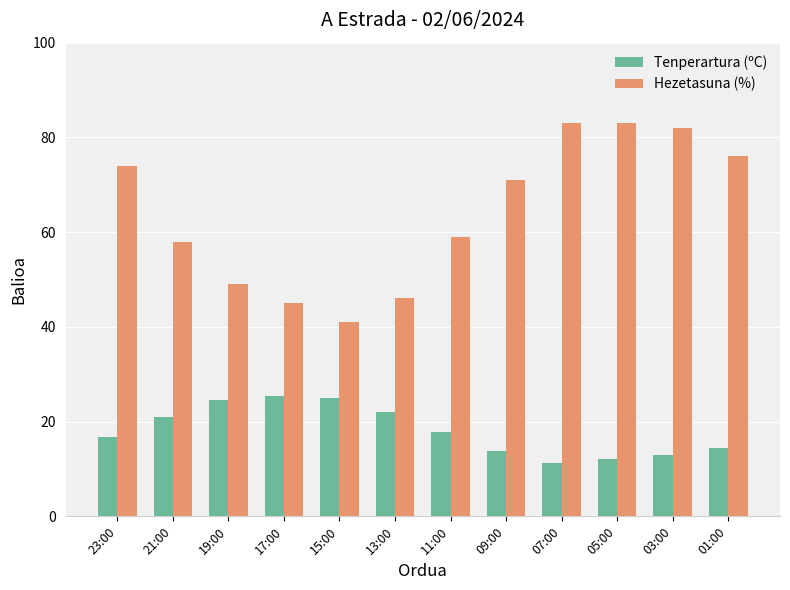

What is the label of the 11th bar from the right?

21:00